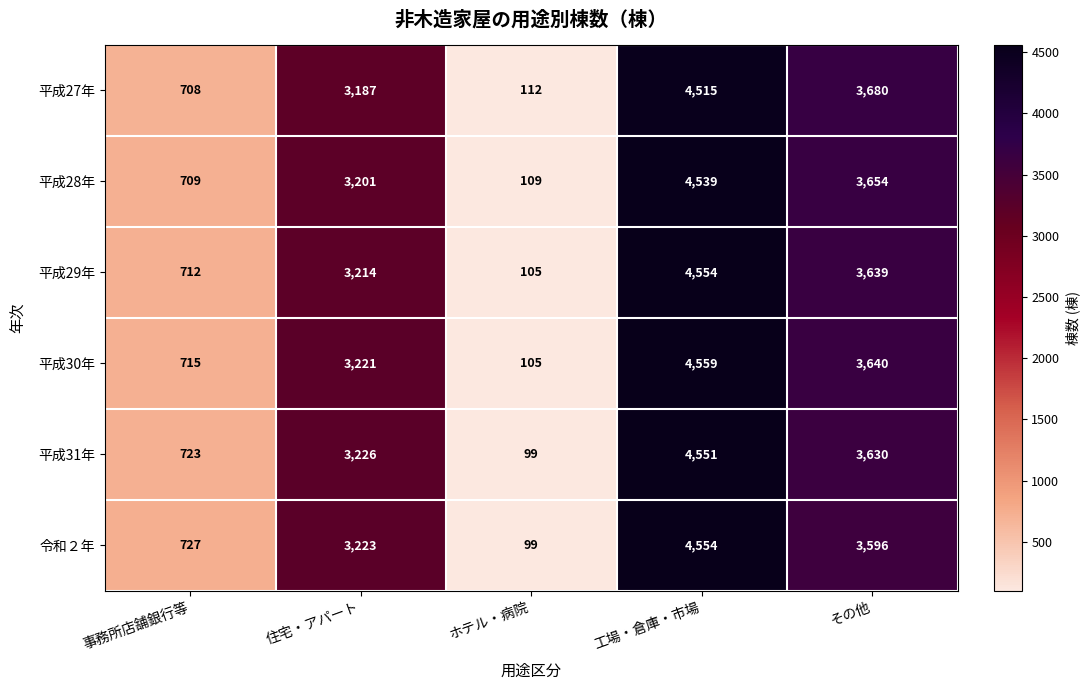

What is the difference between the 平成29年 values at 工場・倉庫・市場 and ホテル・病院?

4449